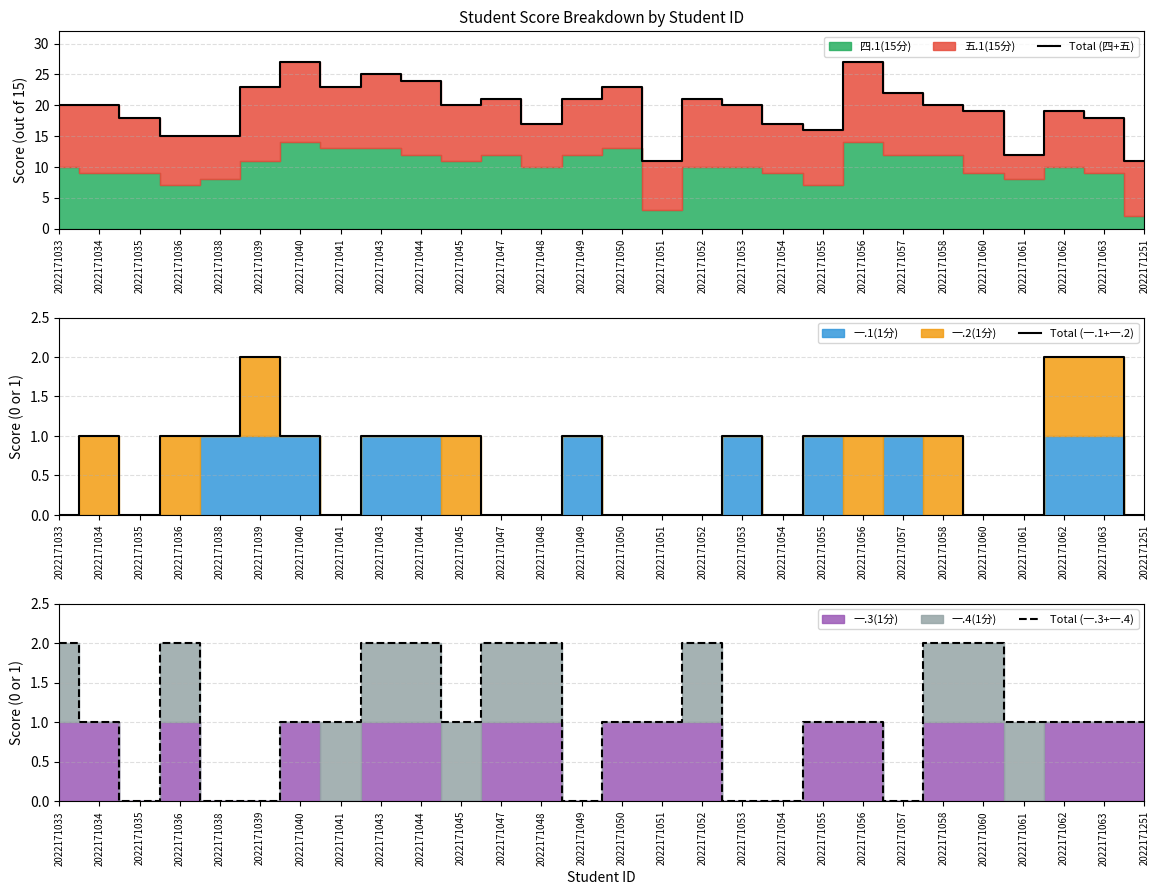

Which series has the widest spread of values?

Total (四+五)